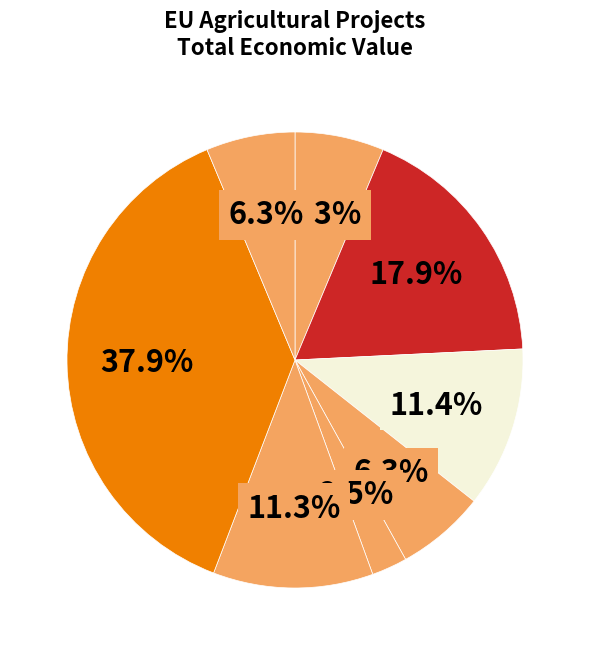

How many segments does this pie chart have?

8